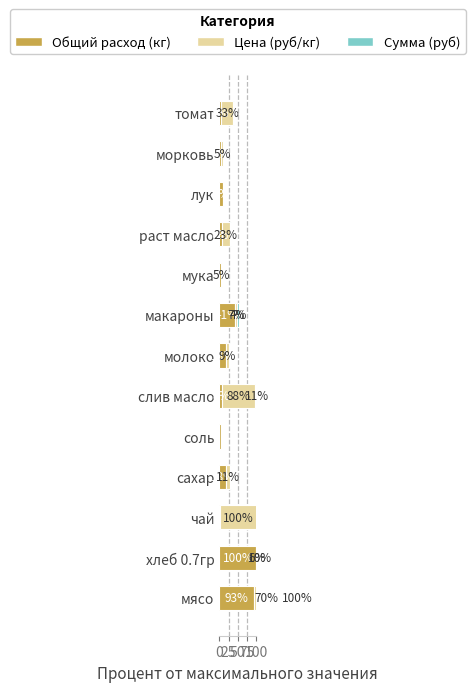

How many bars are there in total?

39